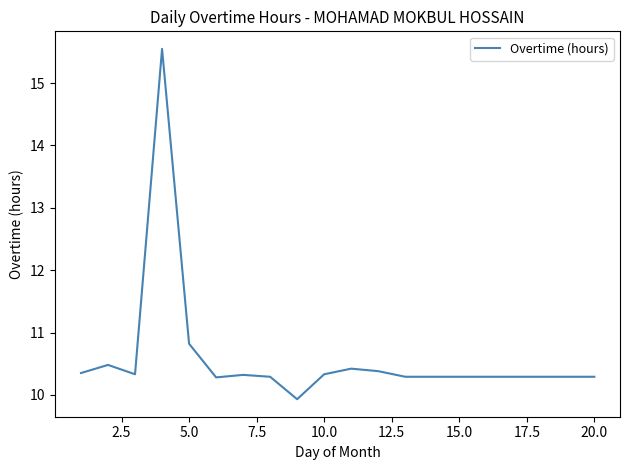

What is the maximum value shown in the chart?

15.6